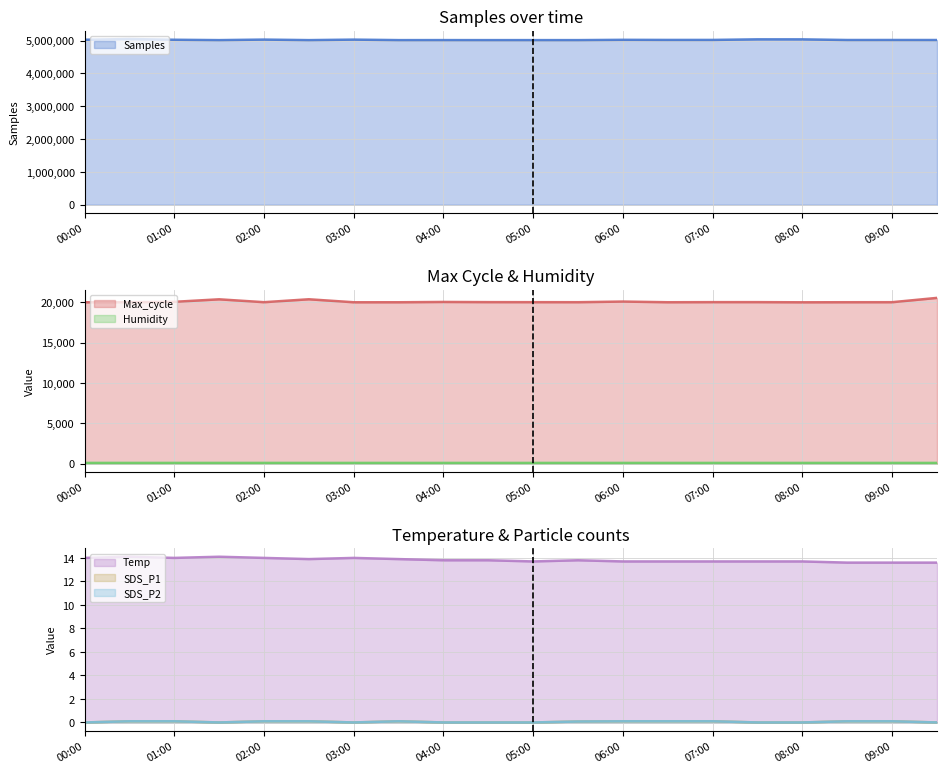

At how many categories does at least one series exceed 4752044?

20